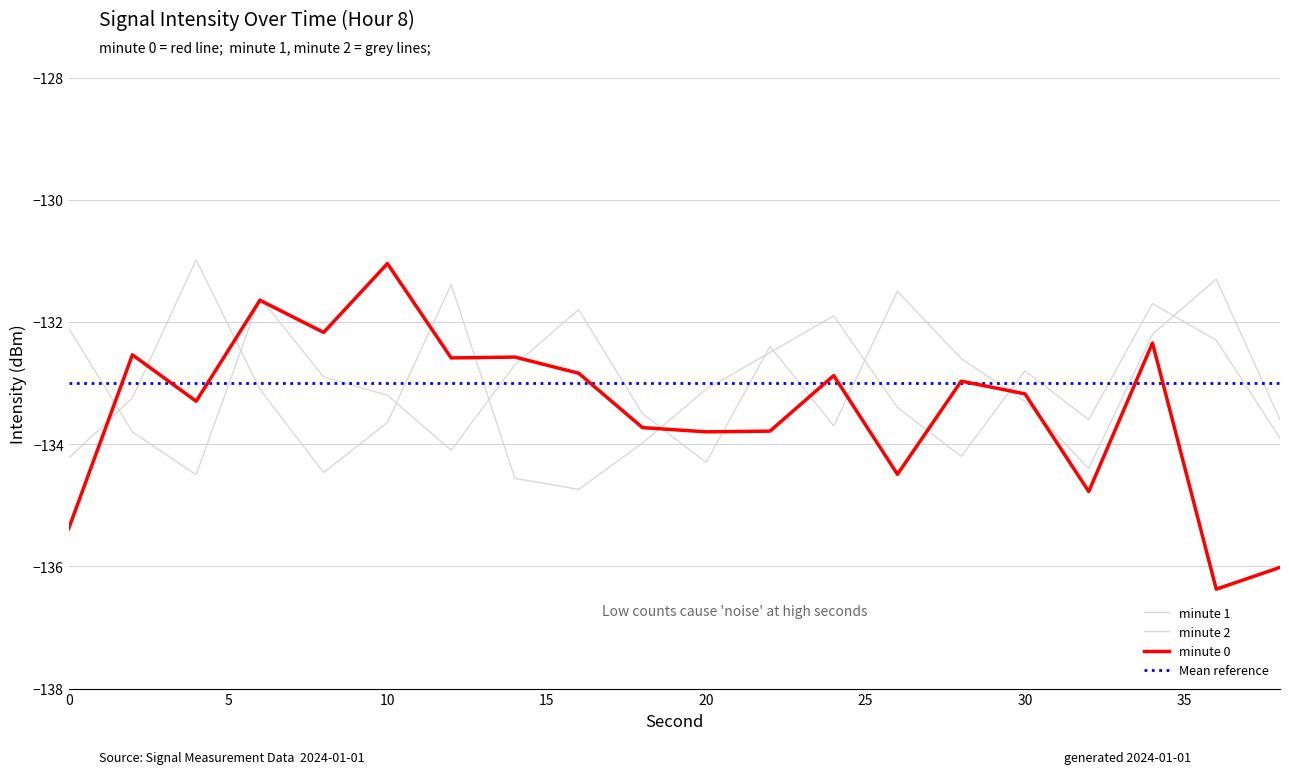

Is it true that minute 0 equals -220.1 at 4?

False